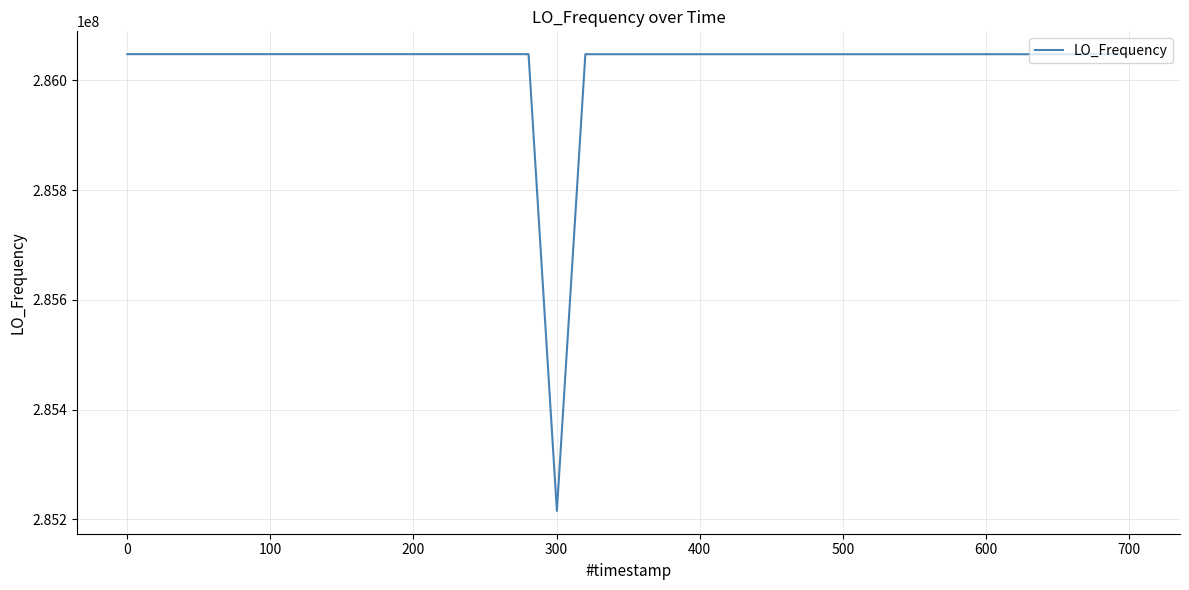

What is the minimum value shown in the chart?

285215537.7